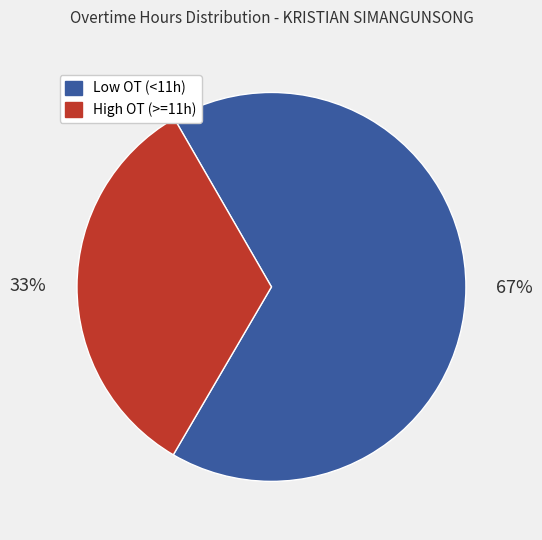

Combined, do High OT (>=11h) and Low OT (<11h) account for over 50%?

Yes